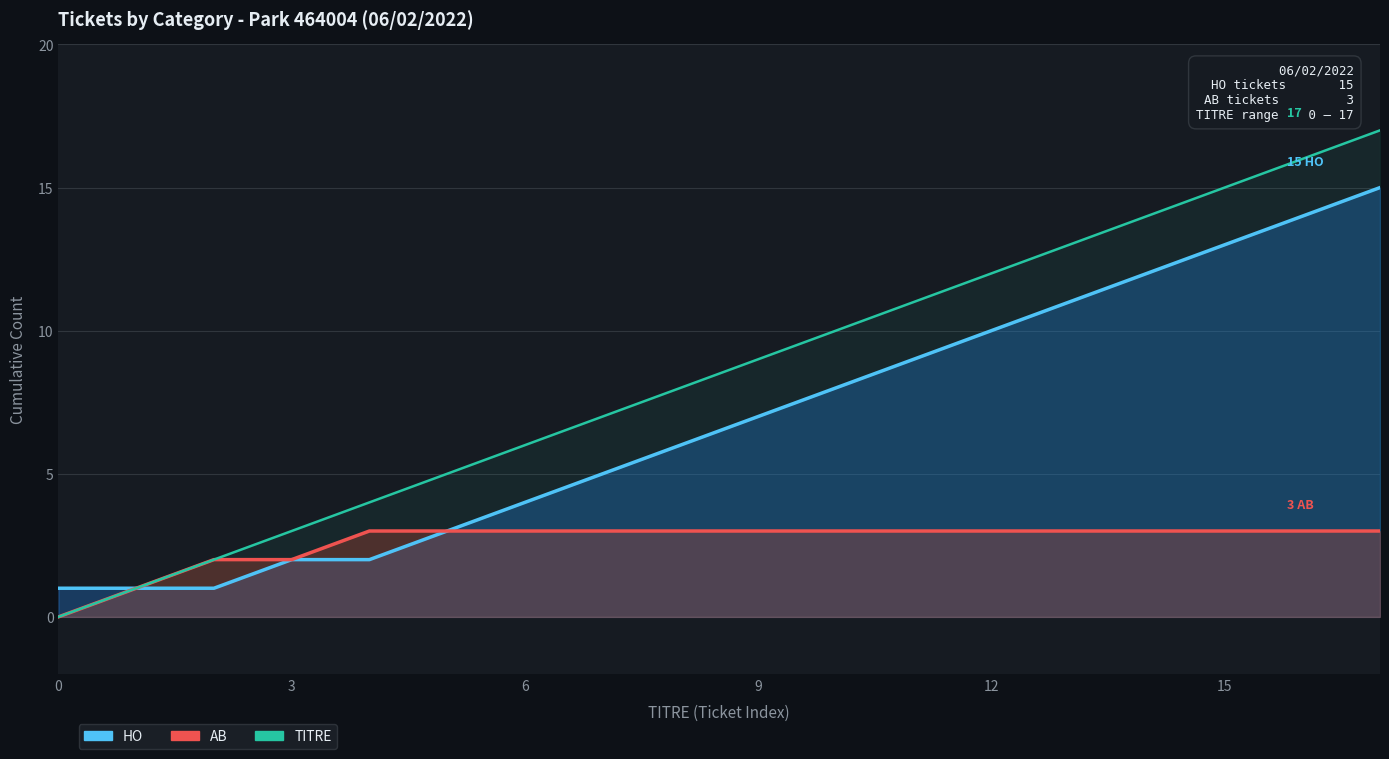

Between 15 and 0, which is larger?

15